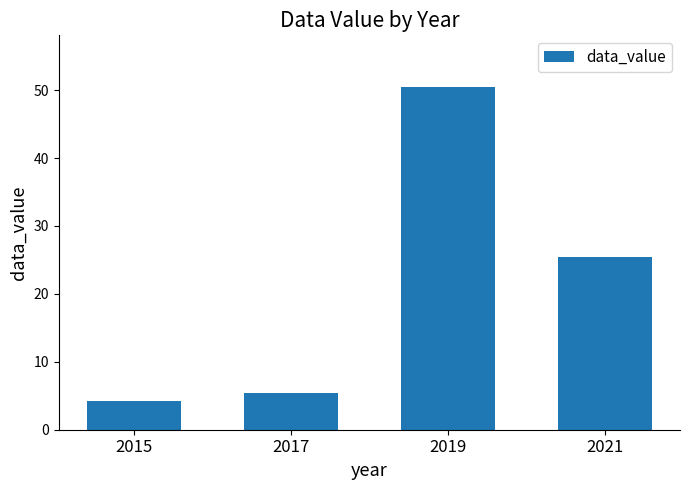

Reading left to right, what are all the values shown in this chart?

4.2	5.4	50.5	25.4